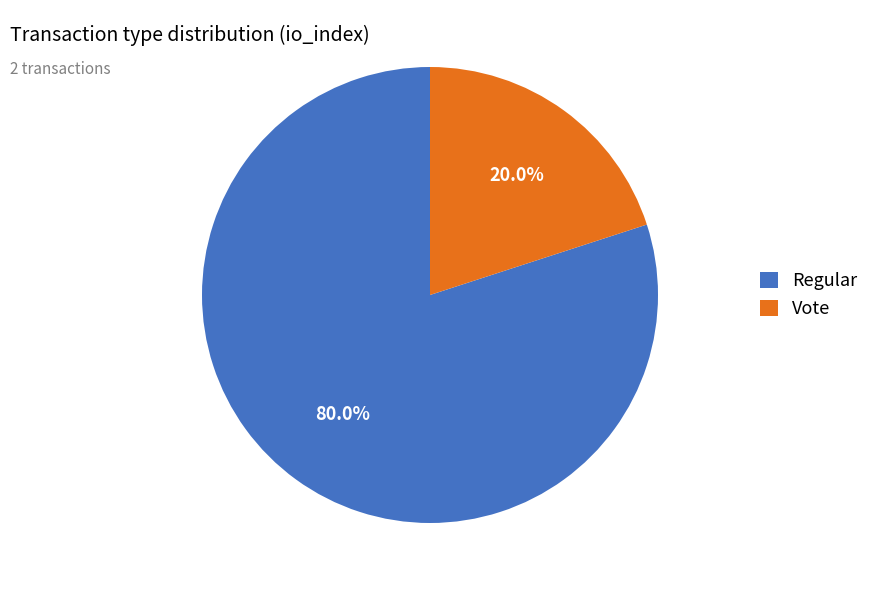

To the nearest percent, what portion does Vote represent?

20%